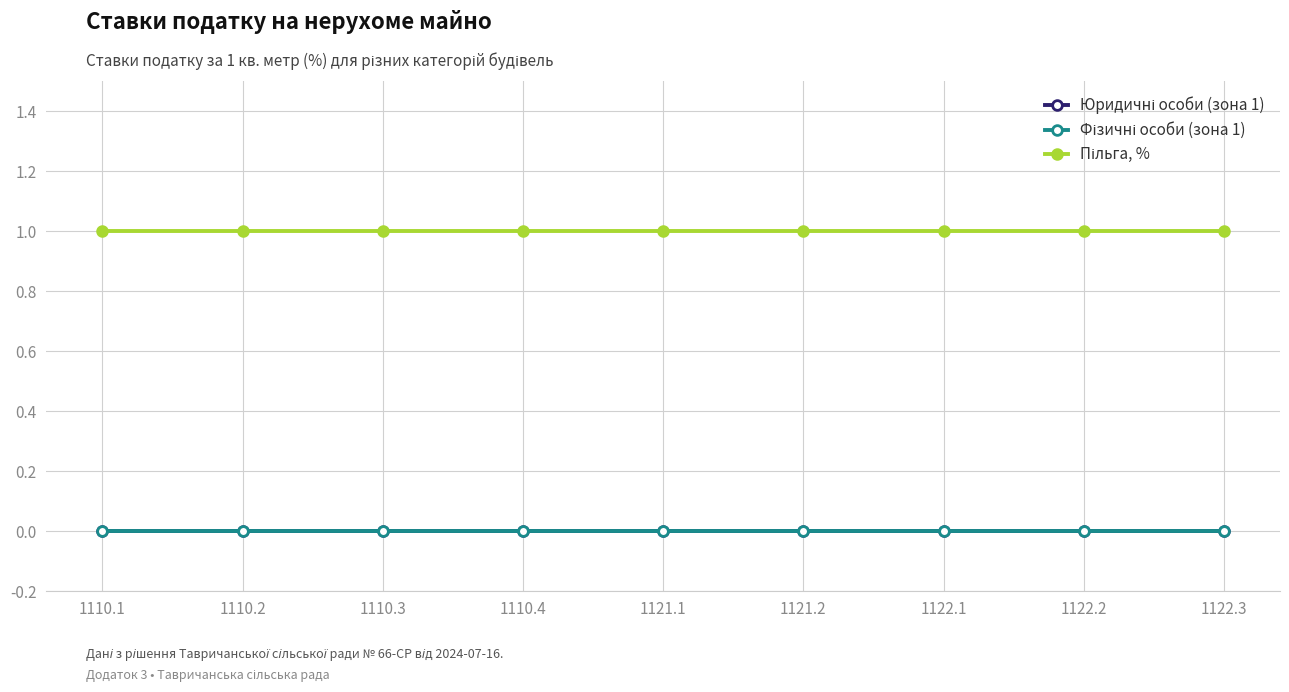

Does the chart display data point markers on the line(s)?

Yes